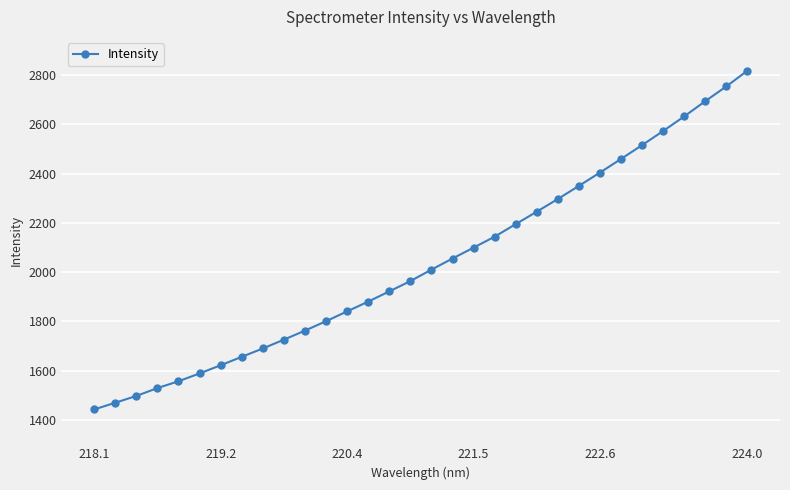

What is the average value?

2037.2